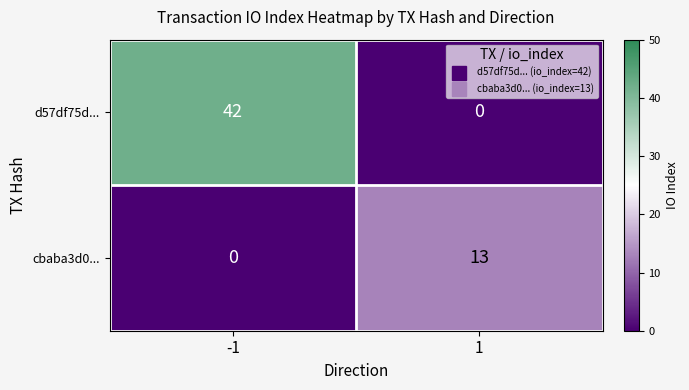

How many data points does each series have?

2